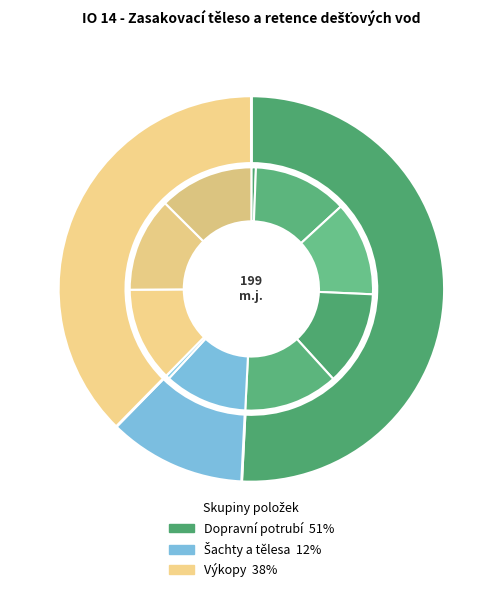

Count the number of slices in the pie.

10